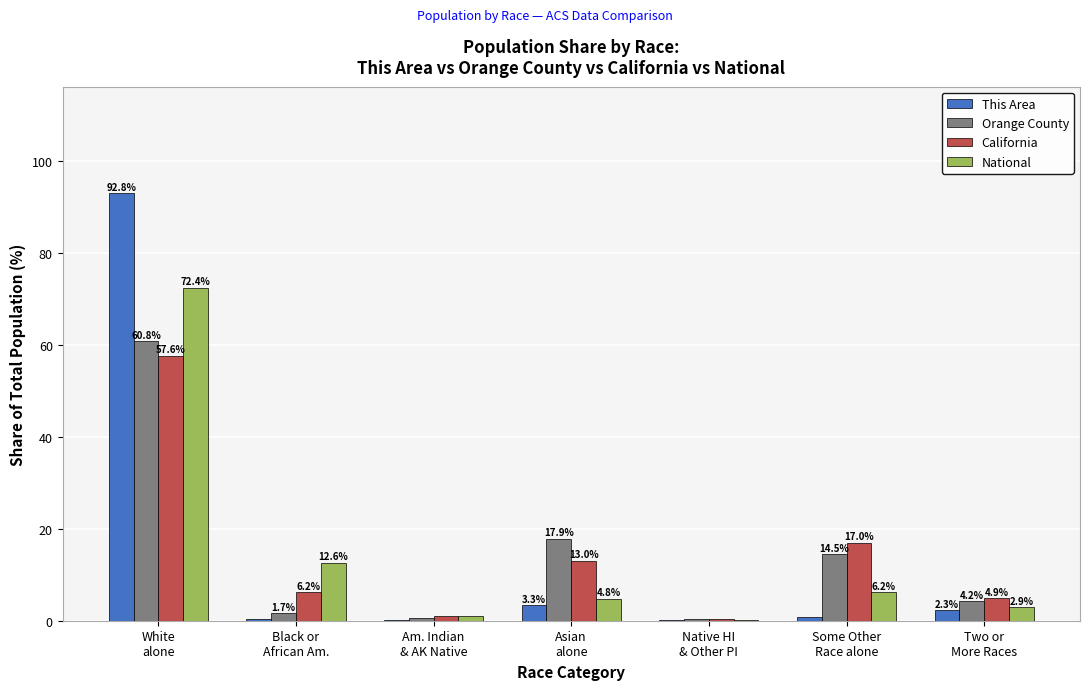

The value of Orange County at Some Other
Race alone is 23.6. True or false?

False